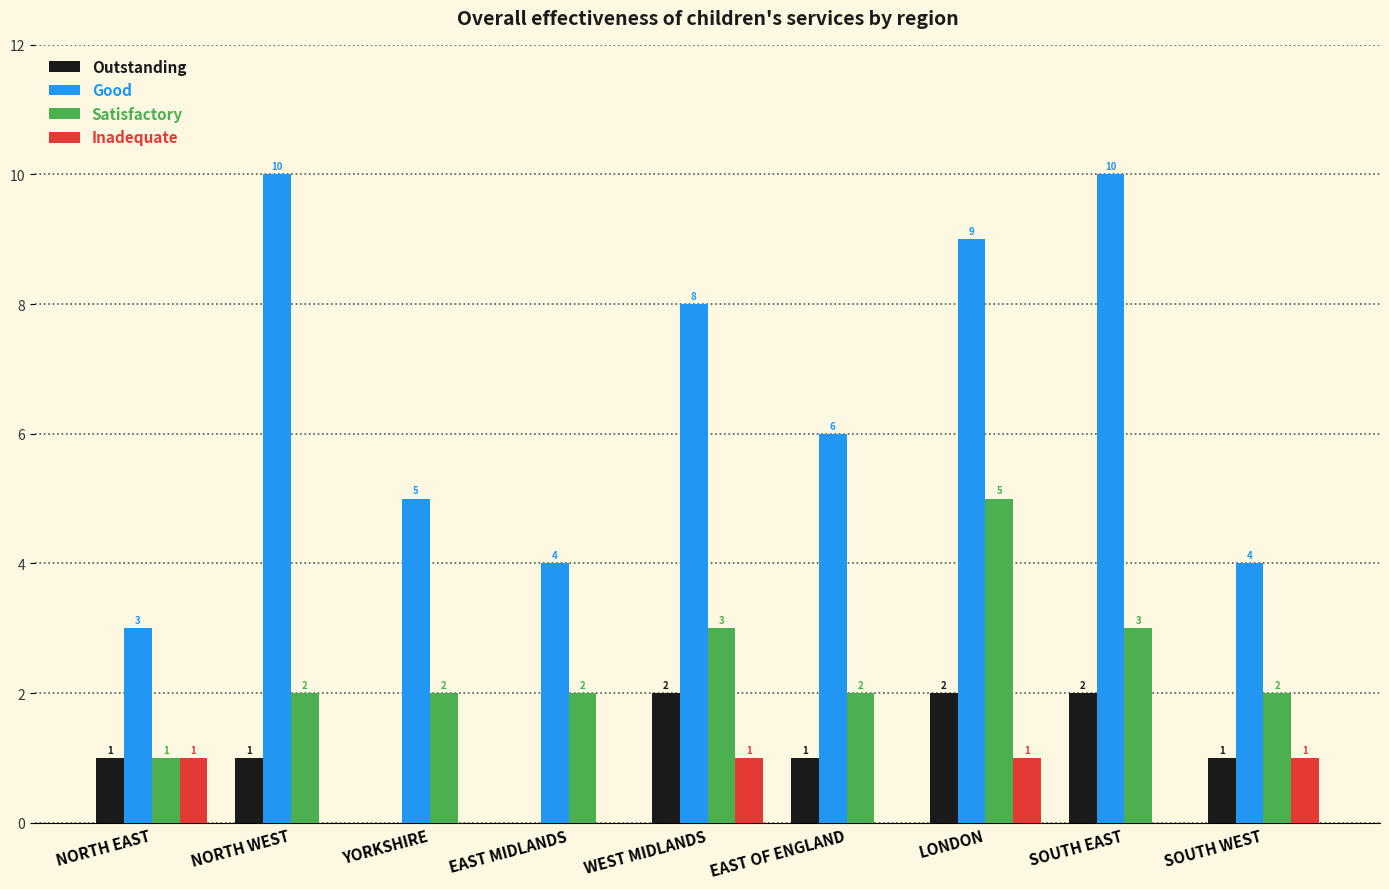

How many Satisfactory values are between 2 and 3?

7